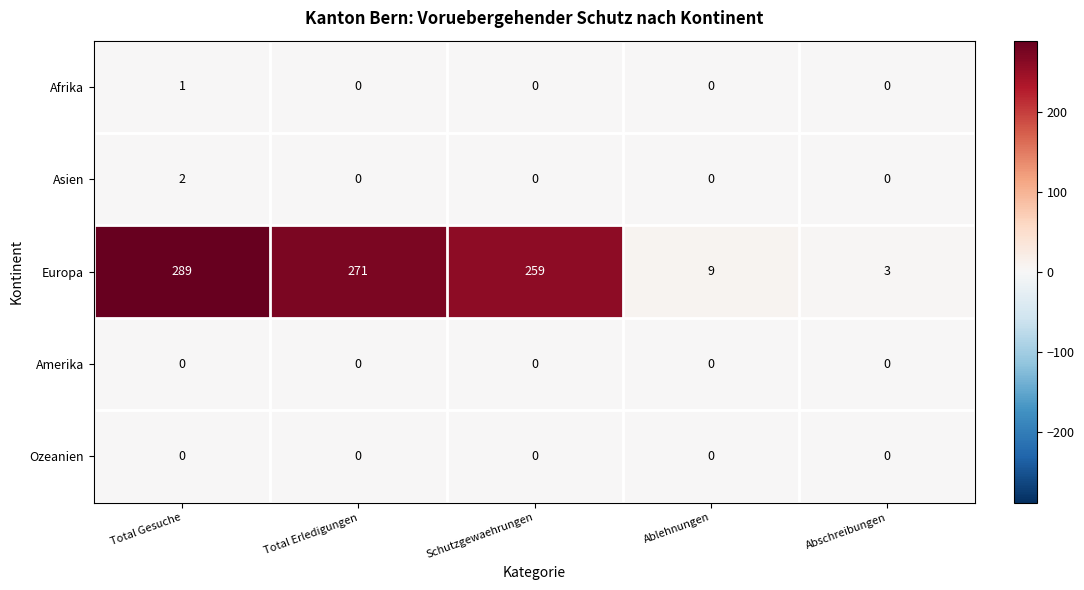

At which label does Europa reach its minimum?

Abschreibungen